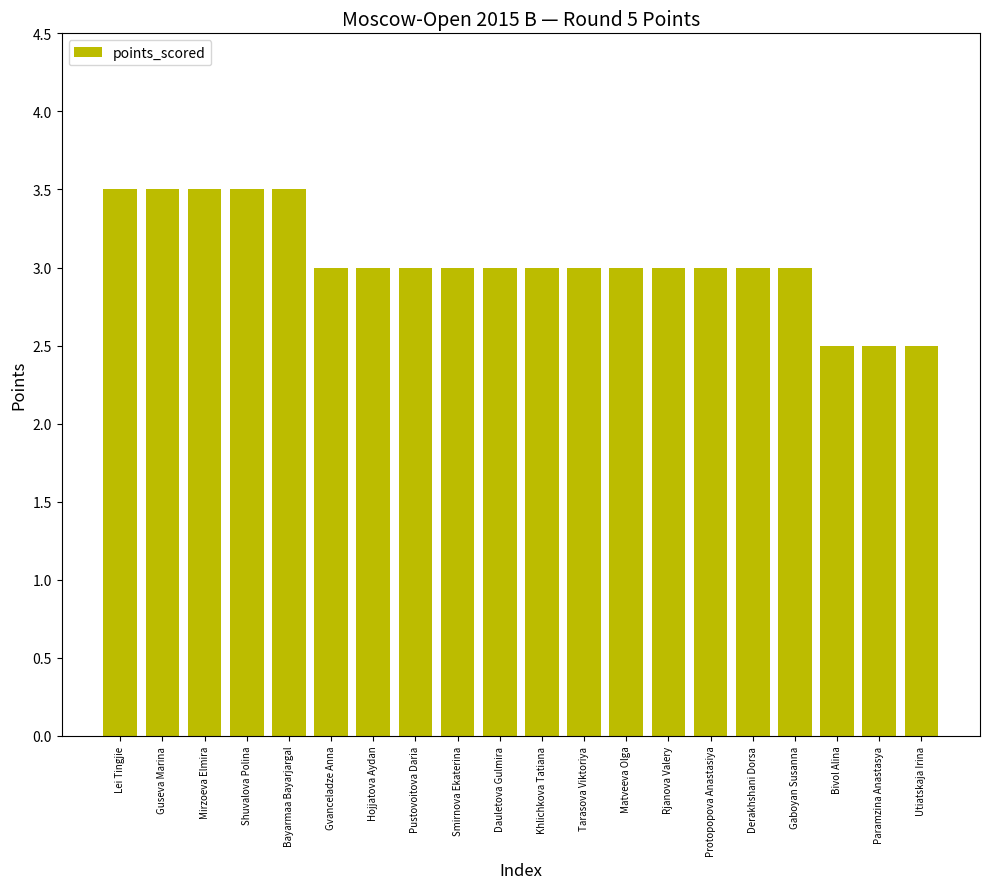

What is the minimum value shown in the chart?

2.5